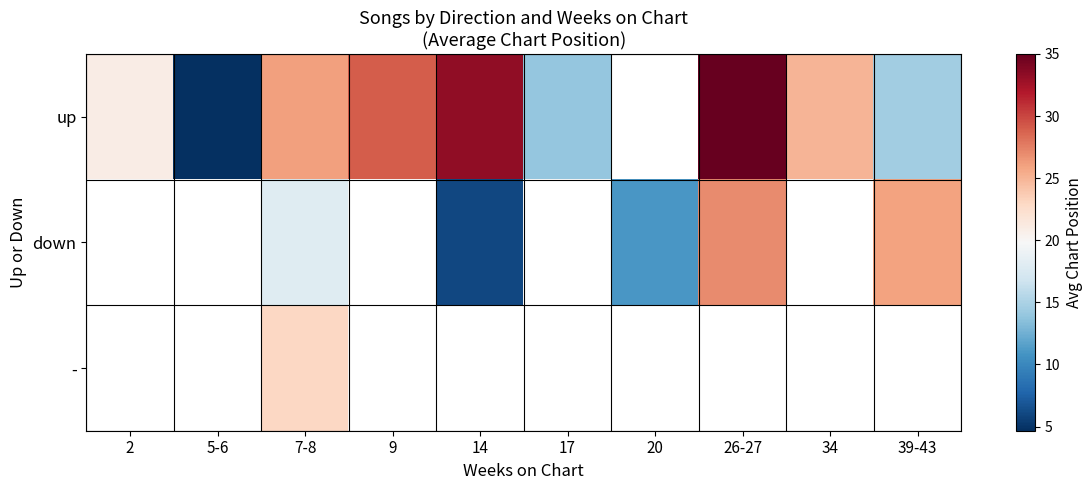

How many down values are between 18 and 27?

3